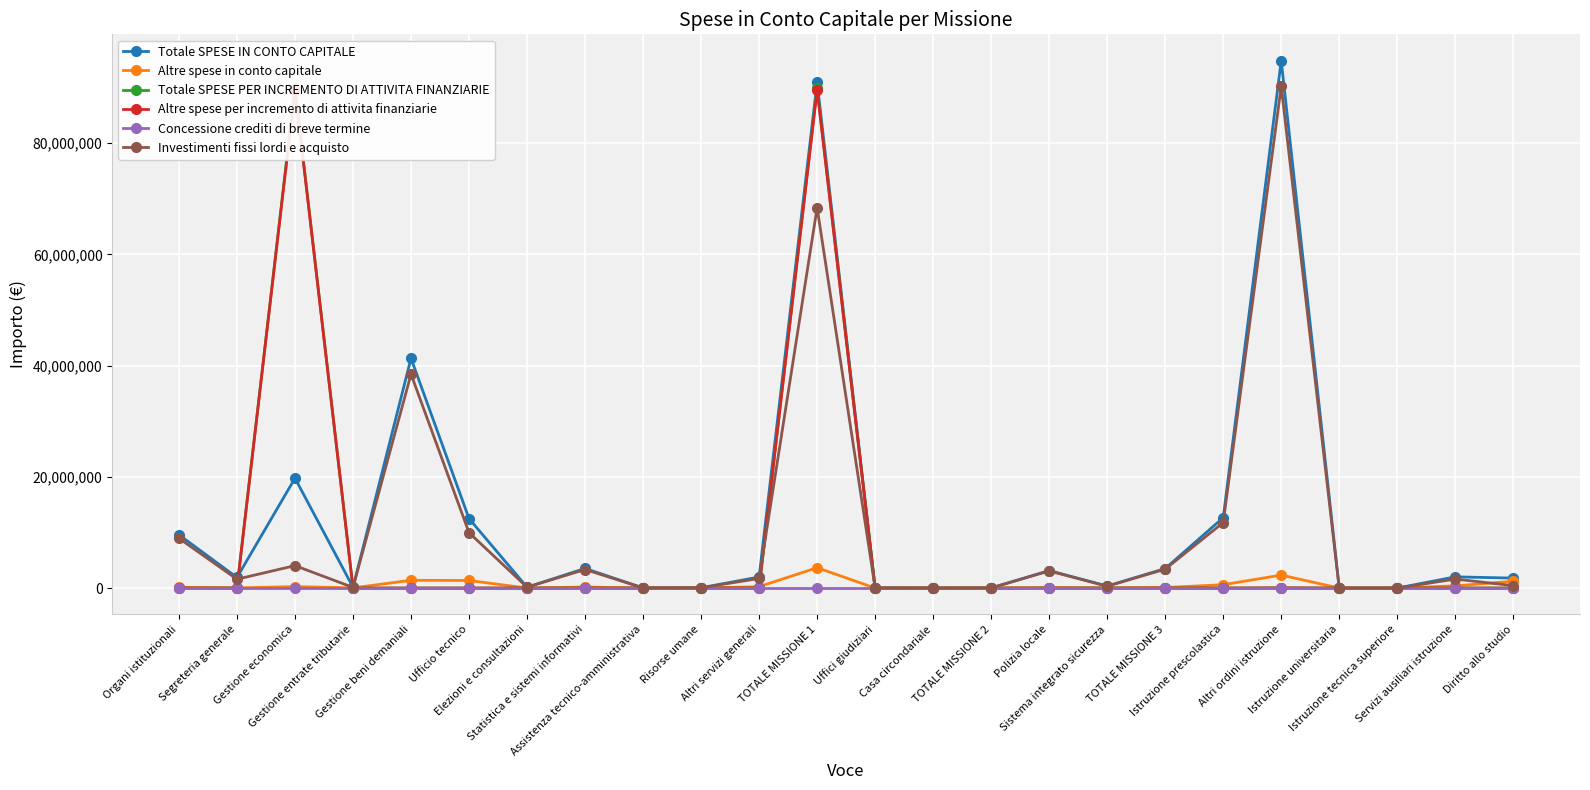

Reading left to right, what are all the values shown in this chart?

Totale SPESE IN CONTO CAPITALE: Organi istituzionali=9578054.3	Segreteria generale=1904490.5	Gestione economica=19760290.0	Gestione entrate tributarie=152000.0	Gestione beni demaniali=41323443.6	Ufficio tecnico=12491355.3	Elezioni e consultazioni=156842.8	Statistica e sistemi informativi=3530832.8	Assistenza tecnico-amministrativa=23071.0	Risorse umane=52533.0	Altri servizi generali=1991231.4	TOTALE MISSIONE 1=90964144.8	Uffici giudiziari=22530.2	Casa circondariale=0.0	TOTALE MISSIONE 2=22530.2	Polizia locale=3148960.0	Sistema integrato sicurezza=362518.9	TOTALE MISSIONE 3=3511479.0	Istruzione prescolastica=12663811.2	Altri ordini istruzione=94849898.4	Istruzione universitaria=2663.0	Istruzione tecnica superiore=0.0	Servizi ausiliari istruzione=2016324.4	Diritto allo studio=1794374.4
Altre spese in conto capitale: Organi istituzionali=127575.0	Segreteria generale=28374.9	Gestione economica=266542.0	Gestione entrate tributarie=35715.0	Gestione beni demaniali=1398089.3	Ufficio tecnico=1363108.2	Elezioni e consultazioni=3000.0	Statistica e sistemi informativi=193003.0	Assistenza tecnico-amministrativa=0.0	Risorse umane=0.0	Altri servizi generali=250244.8	TOTALE MISSIONE 1=3665652.3	Uffici giudiziari=0.0	Casa circondariale=0.0	TOTALE MISSIONE 2=0.0	Polizia locale=72526.7	Sistema integrato sicurezza=26601.0	TOTALE MISSIONE 3=99127.7	Istruzione prescolastica=603199.8	Altri ordini istruzione=2331927.3	Istruzione universitaria=0.0	Istruzione tecnica superiore=0.0	Servizi ausiliari istruzione=401636.0	Diritto allo studio=1229157.9
Totale SPESE PER INCREMENTO DI ATTIVITA FINANZIARIE: Organi istituzionali=0.0	Segreteria generale=0.0	Gestione economica=89932822.3	Gestione entrate tributarie=0.0	Gestione beni demaniali=0.0	Ufficio tecnico=0.0	Elezioni e consultazioni=0.0	Statistica e sistemi informativi=0.0	Assistenza tecnico-amministrativa=0.0	Risorse umane=0.0	Altri servizi generali=0.0	TOTALE MISSIONE 1=89932822.3	Uffici giudiziari=0.0	Casa circondariale=0.0	TOTALE MISSIONE 2=0.0	Polizia locale=0.0	Sistema integrato sicurezza=0.0	TOTALE MISSIONE 3=0.0	Istruzione prescolastica=0.0	Altri ordini istruzione=30172.0	Istruzione universitaria=0.0	Istruzione tecnica superiore=0.0	Servizi ausiliari istruzione=0.0	Diritto allo studio=0.0
Altre spese per incremento di attivita finanziarie: Organi istituzionali=0.0	Segreteria generale=0.0	Gestione economica=89597187.4	Gestione entrate tributarie=0.0	Gestione beni demaniali=0.0	Ufficio tecnico=0.0	Elezioni e consultazioni=0.0	Statistica e sistemi informativi=0.0	Assistenza tecnico-amministrativa=0.0	Risorse umane=0.0	Altri servizi generali=0.0	TOTALE MISSIONE 1=89597187.4	Uffici giudiziari=0.0	Casa circondariale=0.0	TOTALE MISSIONE 2=0.0	Polizia locale=0.0	Sistema integrato sicurezza=0.0	TOTALE MISSIONE 3=0.0	Istruzione prescolastica=0.0	Altri ordini istruzione=30172.0	Istruzione universitaria=0.0	Istruzione tecnica superiore=0.0	Servizi ausiliari istruzione=0.0	Diritto allo studio=0.0
Concessione crediti di breve termine: Organi istituzionali=0.0	Segreteria generale=0.0	Gestione economica=0.0	Gestione entrate tributarie=0.0	Gestione beni demaniali=0.0	Ufficio tecnico=0.0	Elezioni e consultazioni=0.0	Statistica e sistemi informativi=0.0	Assistenza tecnico-amministrativa=0.0	Risorse umane=0.0	Altri servizi generali=0.0	TOTALE MISSIONE 1=0.0	Uffici giudiziari=0.0	Casa circondariale=0.0	TOTALE MISSIONE 2=0.0	Polizia locale=0.0	Sistema integrato sicurezza=0.0	TOTALE MISSIONE 3=0.0	Istruzione prescolastica=0.0	Altri ordini istruzione=0.0	Istruzione universitaria=0.0	Istruzione tecnica superiore=0.0	Servizi ausiliari istruzione=0.0	Diritto allo studio=0.0
Investimenti fissi lordi e acquisto: Organi istituzionali=8949214.3	Segreteria generale=1588205.6	Gestione economica=4036955.1	Gestione entrate tributarie=116284.9	Gestione beni demaniali=38470727.8	Ufficio tecnico=9958727.7	Elezioni e consultazioni=153842.8	Statistica e sistemi informativi=3337829.8	Assistenza tecnico-amministrativa=23071.0	Risorse umane=52533.0	Altri servizi generali=1723937.6	TOTALE MISSIONE 1=68411329.6	Uffici giudiziari=22530.2	Casa circondariale=0.0	TOTALE MISSIONE 2=22530.2	Polizia locale=3074533.5	Sistema integrato sicurezza=326403.9	TOTALE MISSIONE 3=3400937.5	Istruzione prescolastica=11779020.4	Altri ordini istruzione=90234066.0	Istruzione universitaria=2663.0	Istruzione tecnica superiore=0.0	Servizi ausiliari istruzione=1614688.4	Diritto allo studio=436484.5